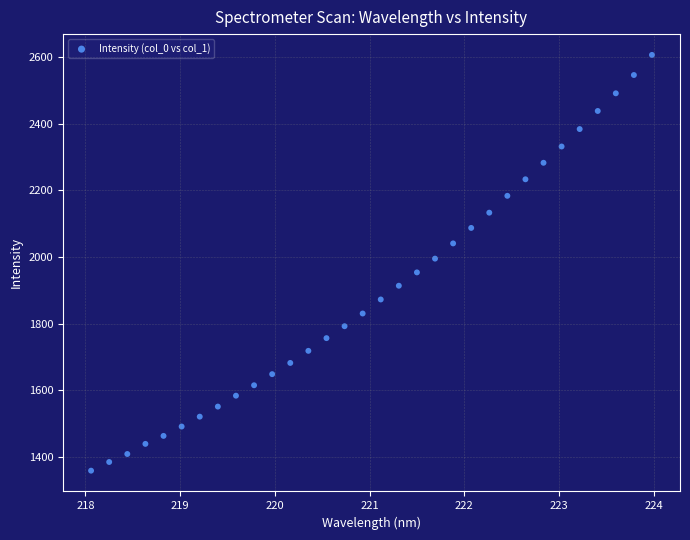

What is the range of Y values (max minus min)?

1249.6